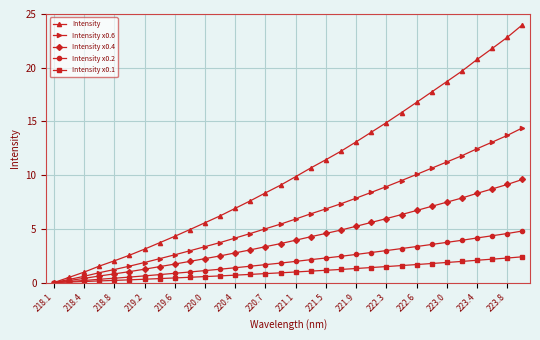

Which series has the largest total across all categories?

Intensity